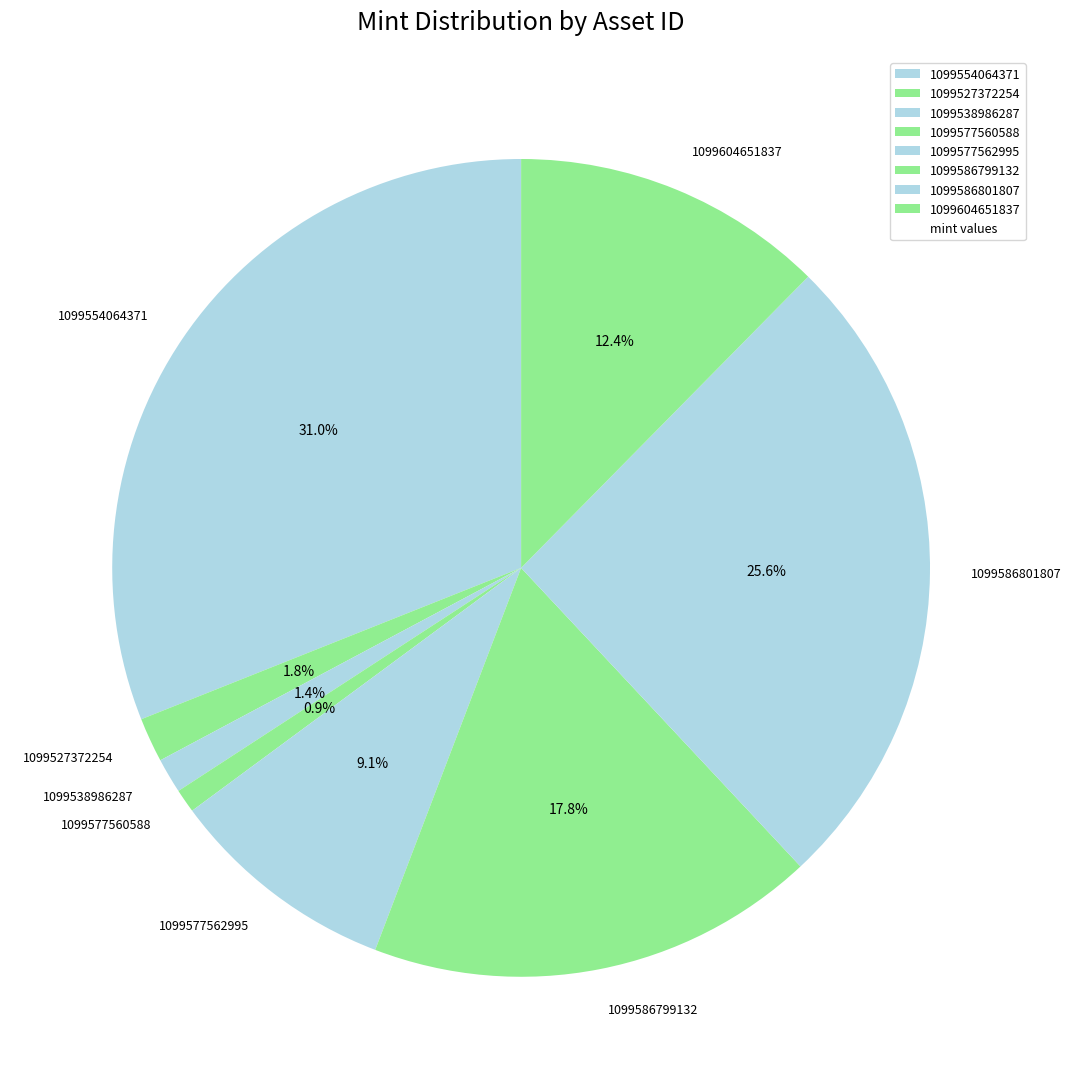

How many slices are in this pie chart?

8